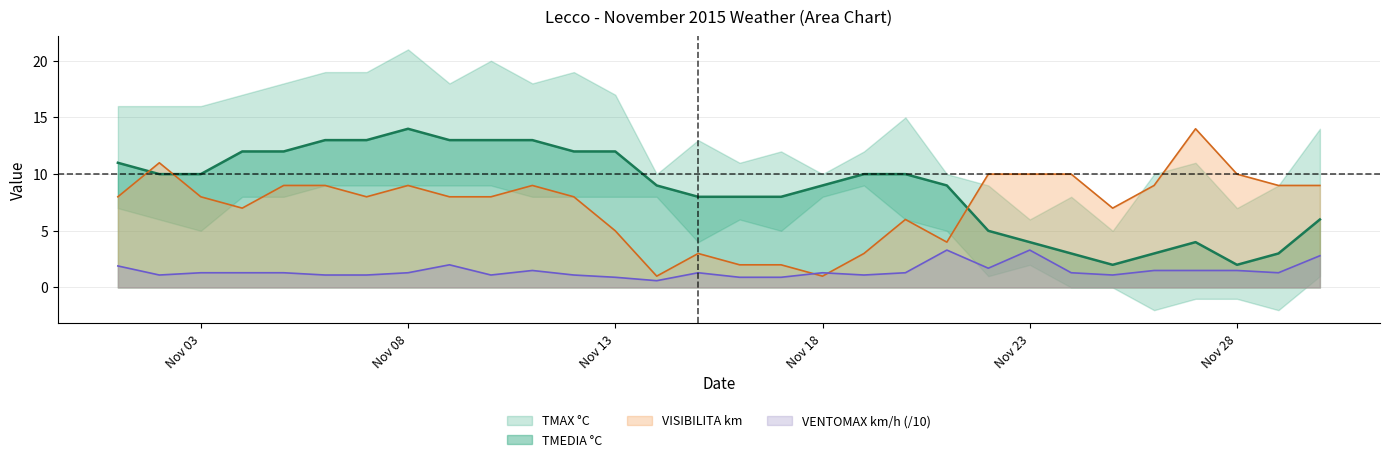

True or false: VISIBILITA km and TMEDIA °C cross at least once.

True